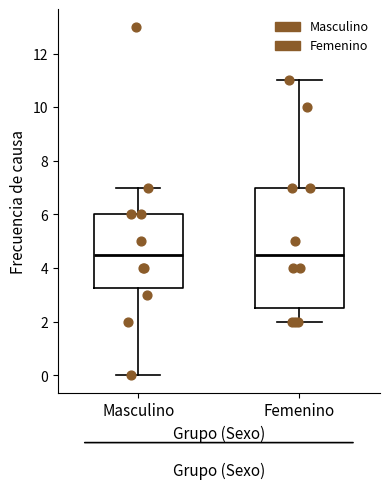

Reading left to right, read every box against the y-axis: the position of its median line, the range the box covers, and the ends of its whiskers. The values are not printed on the chart, so give them approximately, as read against the axis.

Masculino: median 4.6, box 3.2 to 6.0, whiskers 0.0 to 7.0
Femenino: median 4.6, box 2.6 to 7.0, whiskers 2.0 to 11.0